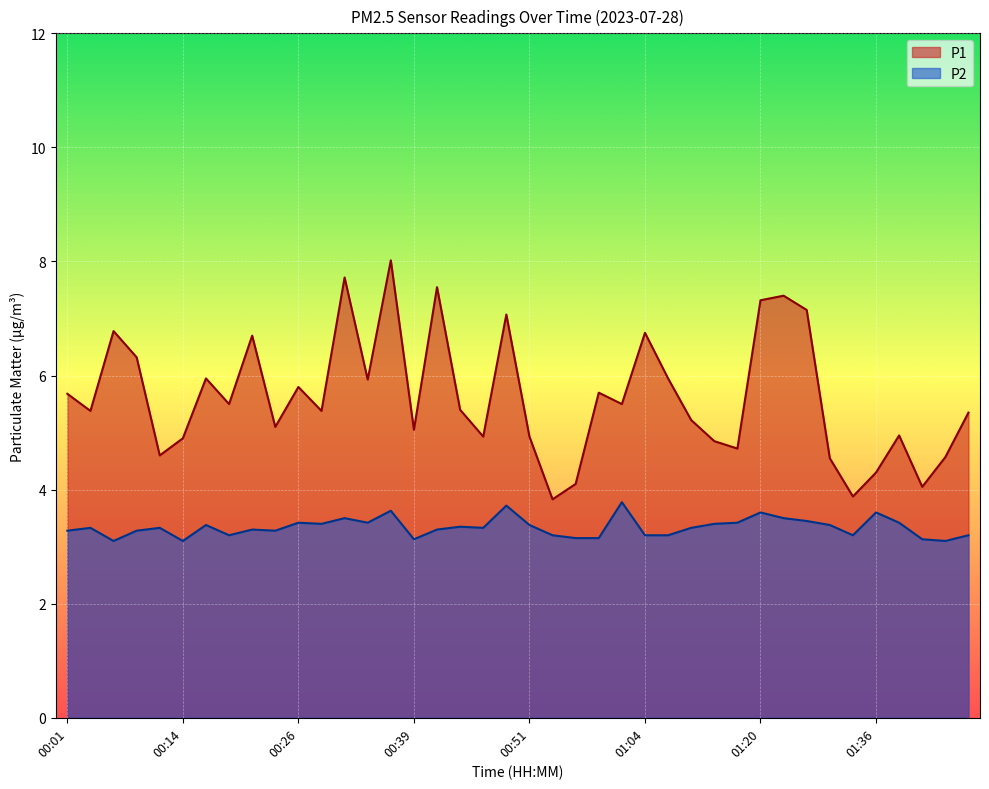

The P1 series shows 7.4 at 00:46. True or false?

False